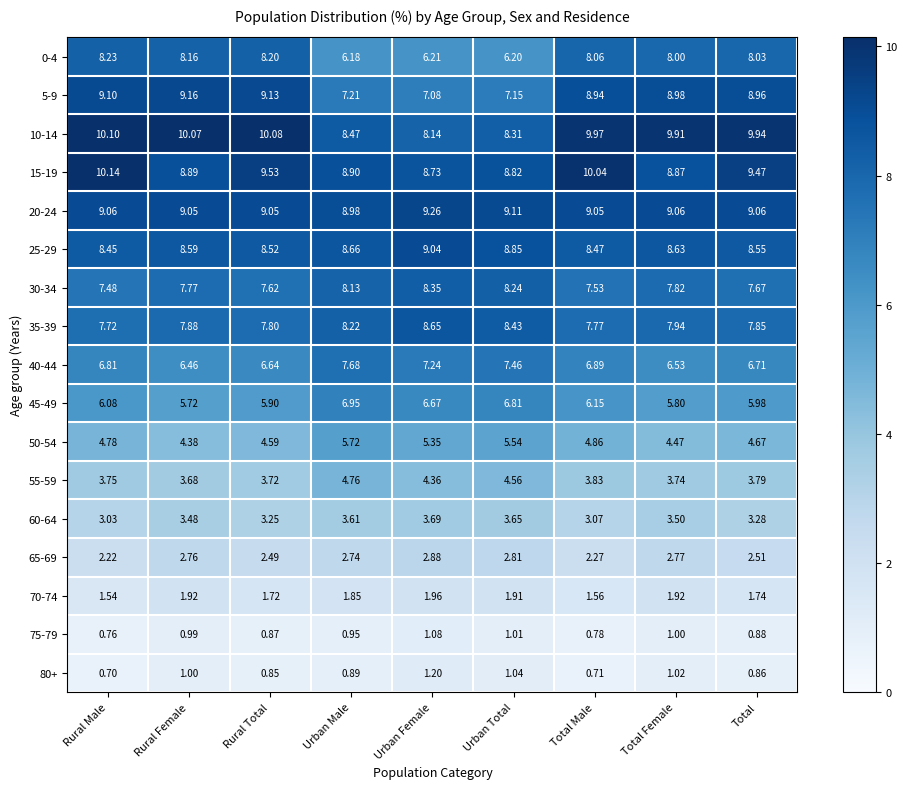

Which series has the largest total across all categories?

10-14